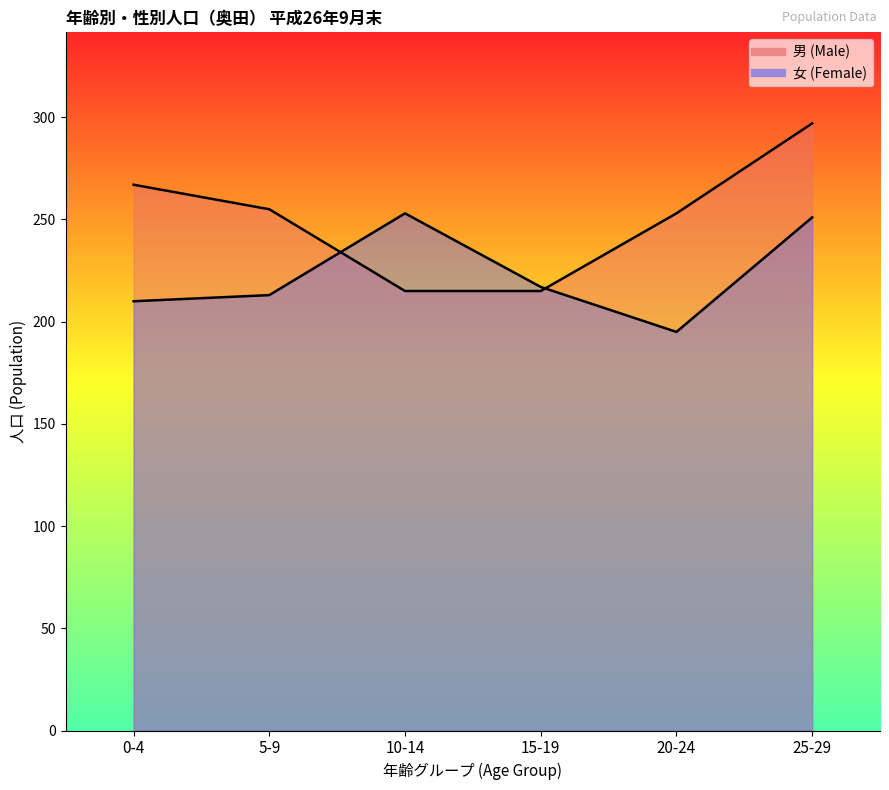

What position from the right is 20-24?

2